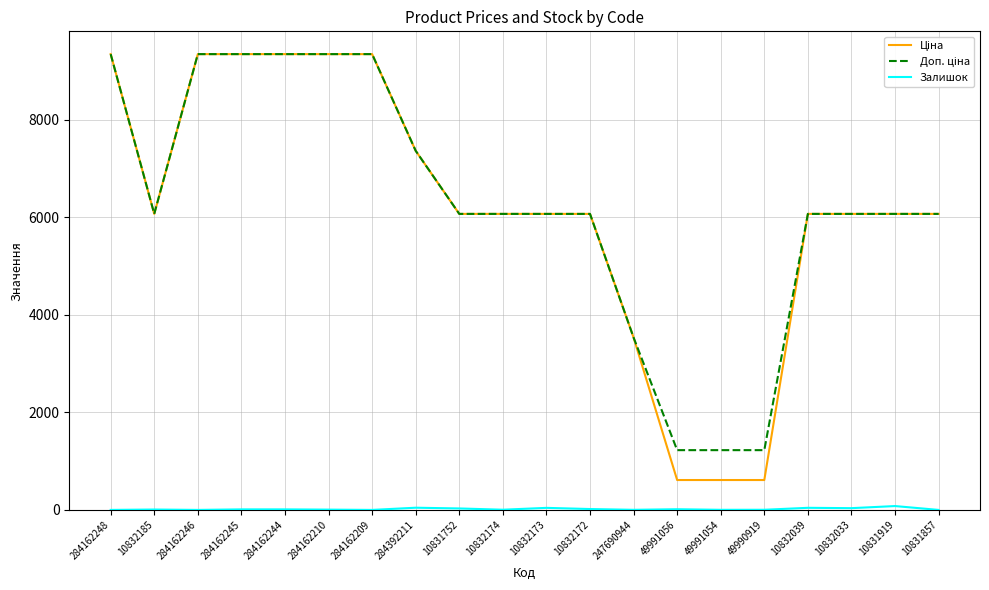

What is the greatest value displayed?

9342.0